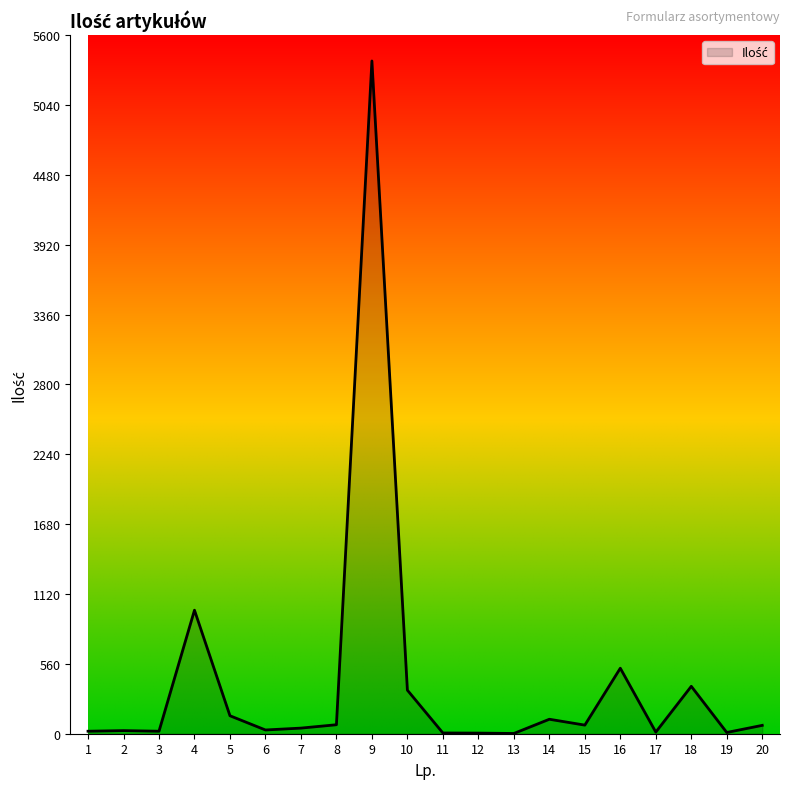

Reading right to left, list all the values displayed in this chart.

67	10	380	13	525	69	116	2	5	6	349	5392	72	45	30	144	990	20	25	20